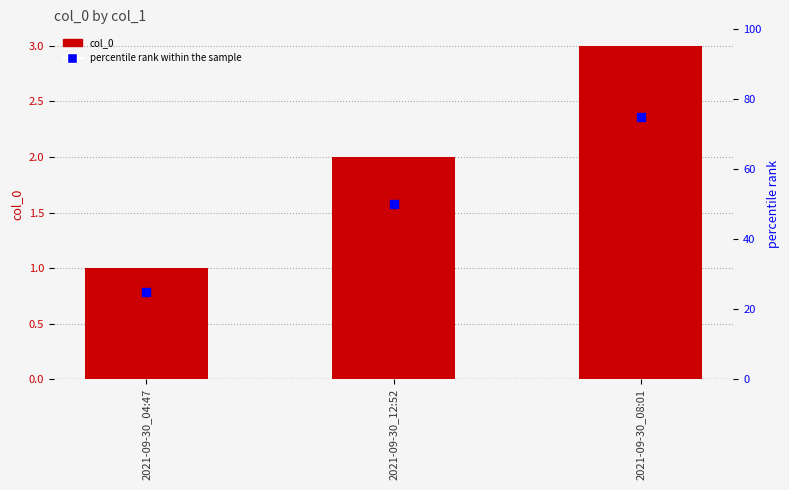

At which category is the sum across all series the highest?

2021-09-30_08:01